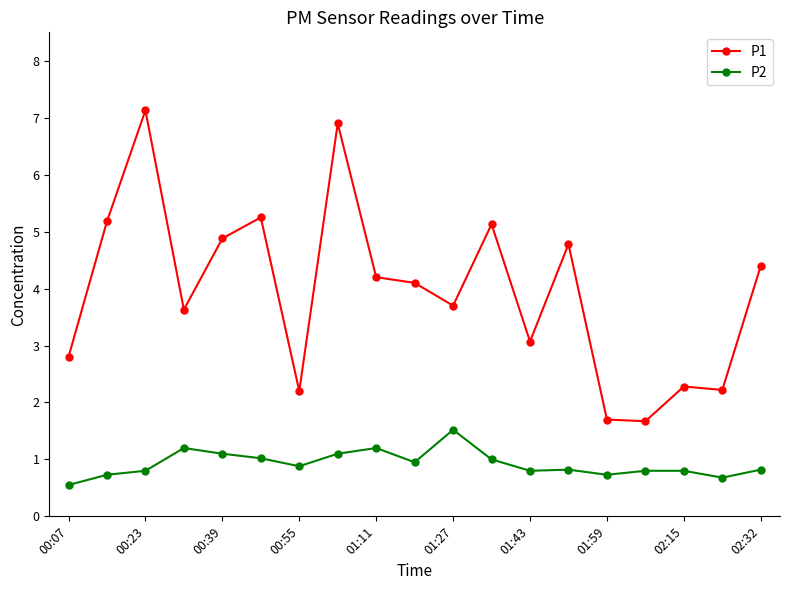

How many values in the P1 series exceed 4?

10